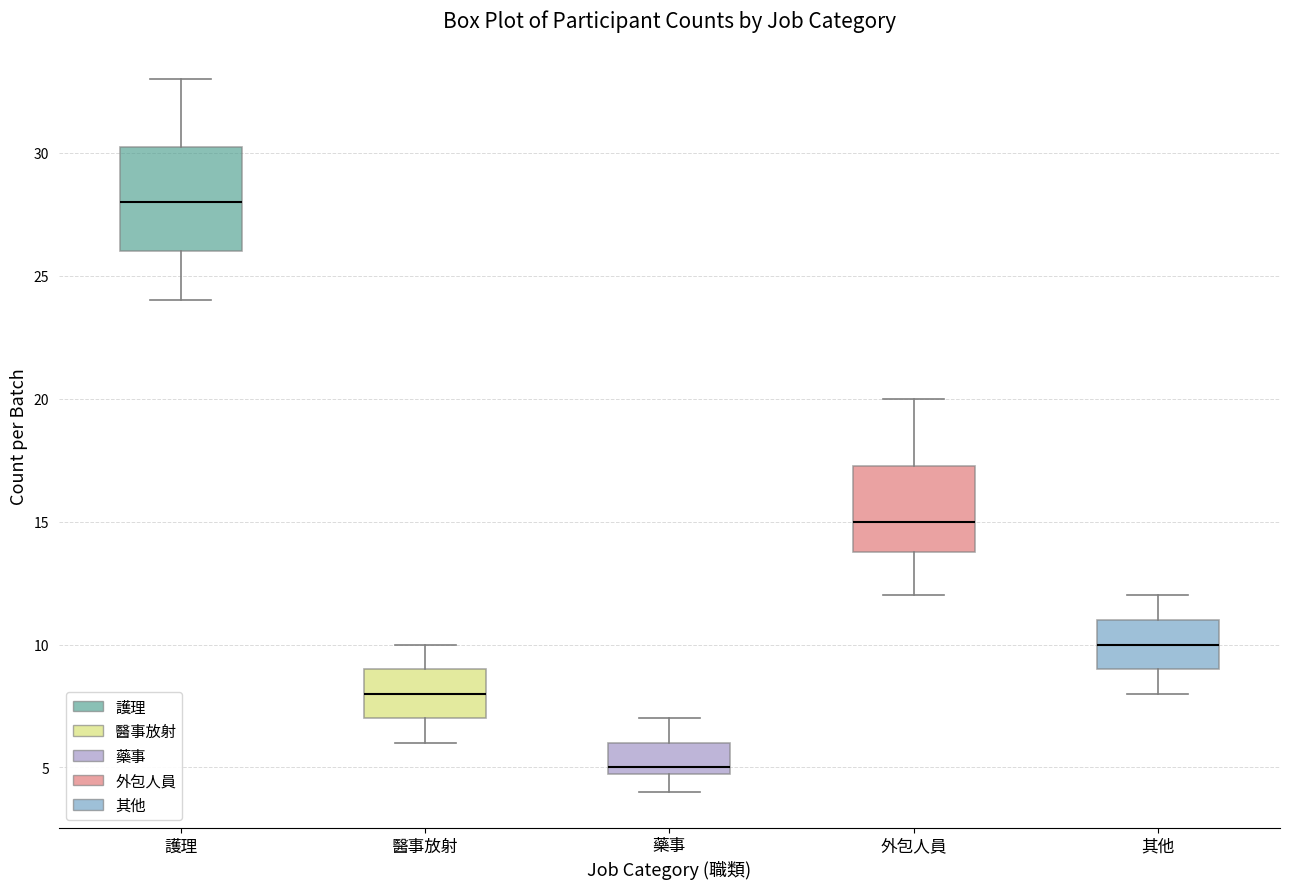

Which box's median line is the highest?

護理